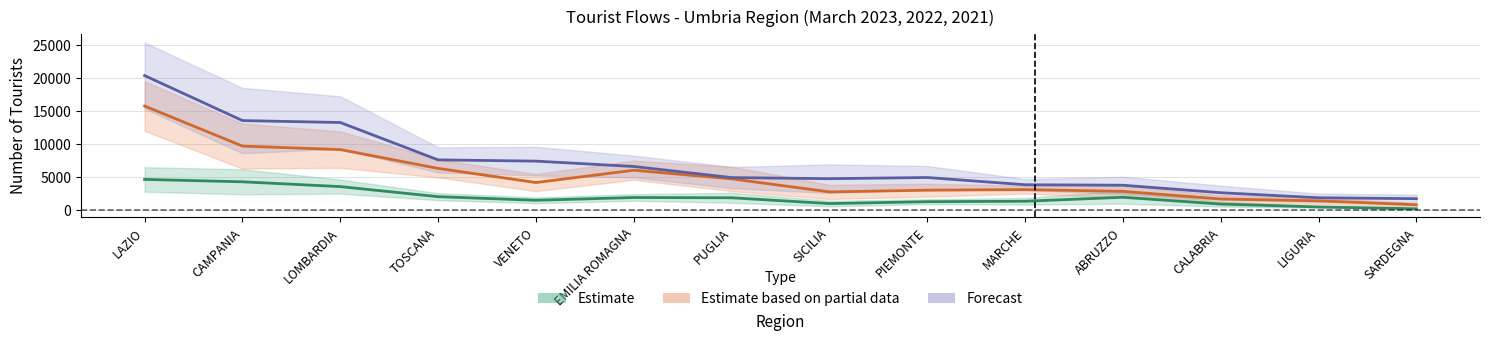

Is it true that Arrivi 2023 equals 6614.0 at EMILIA ROMAGNA?

True